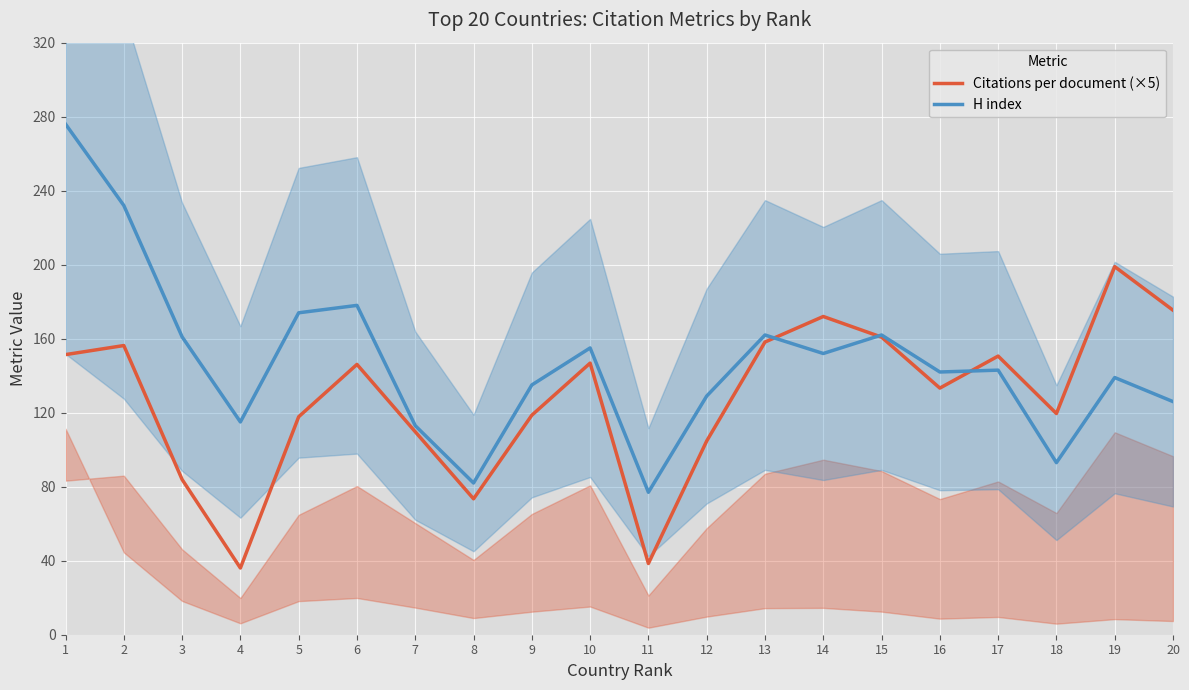

True or false: H index and Citations per document (×5) intersect in this chart.

True